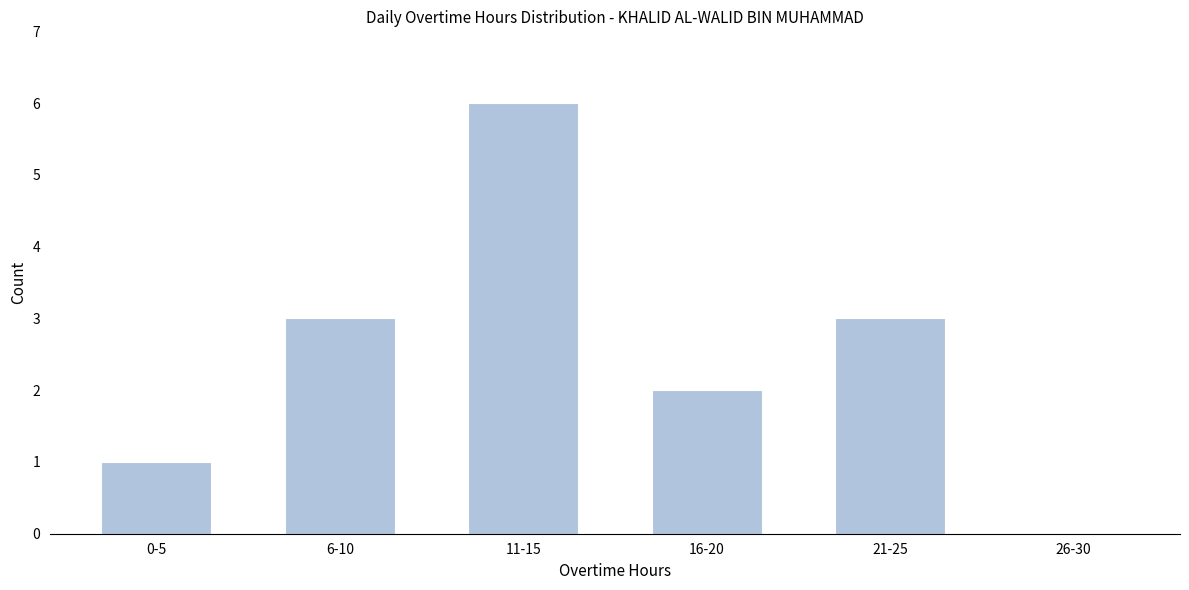

Reading left to right, transcribe all the data shown in this chart.

0-5=1	6-10=3	11-15=6	16-20=2	21-25=3	26-30=0